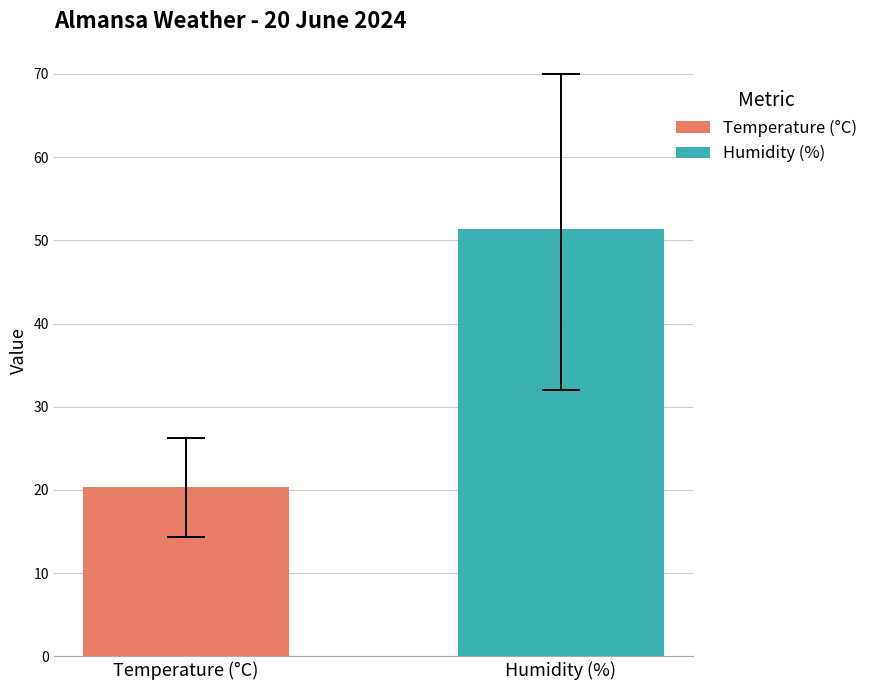

Which series has the widest spread of values?

Temperature (°C)